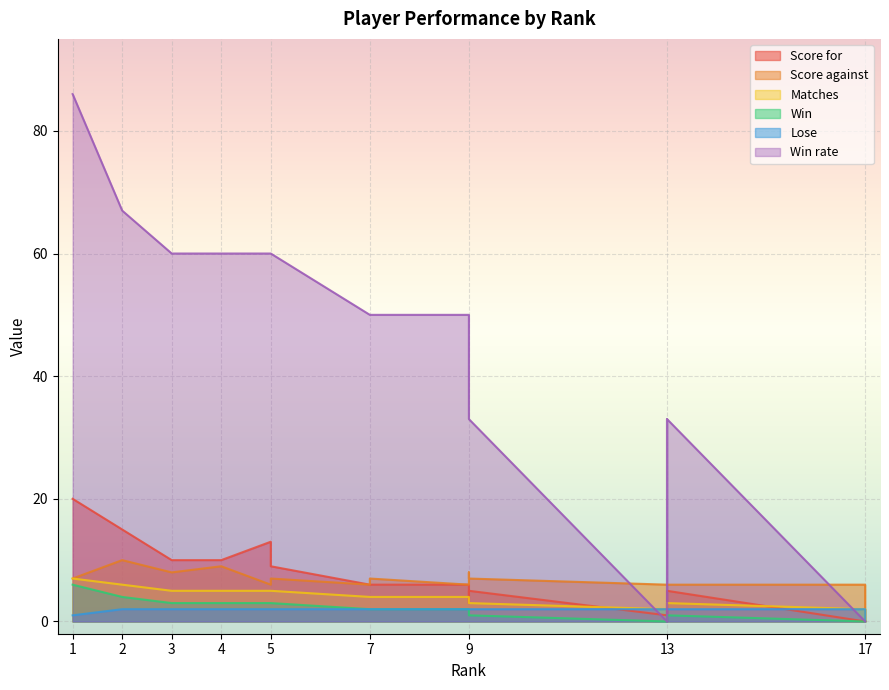

Count the Score against values in the range 6 to 7.

13